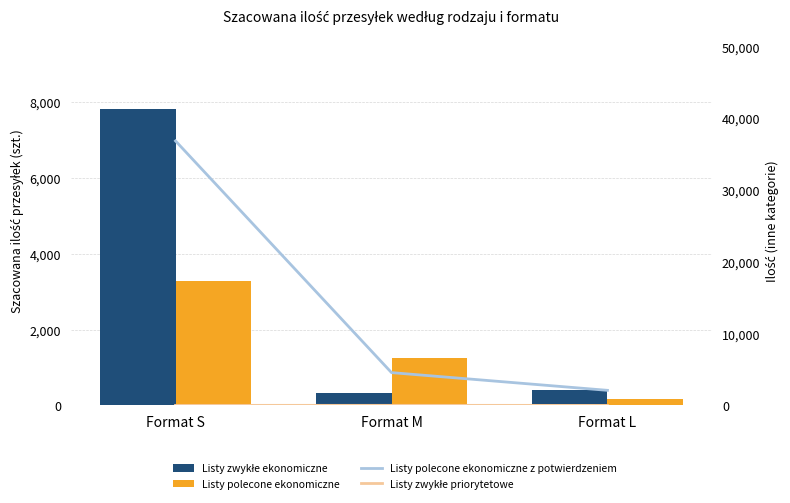

Which label corresponds to the smallest value in the chart?

Format L